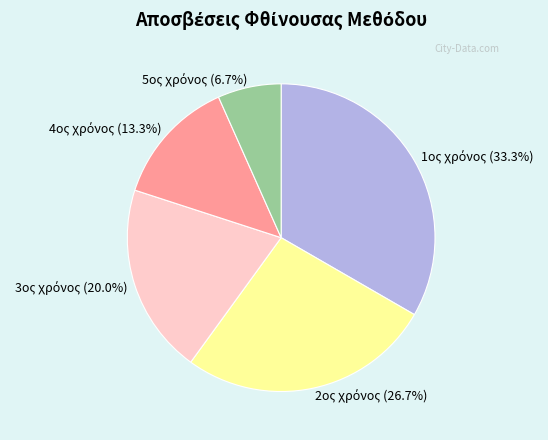

Is there any slice that represents more than half of the pie?

No